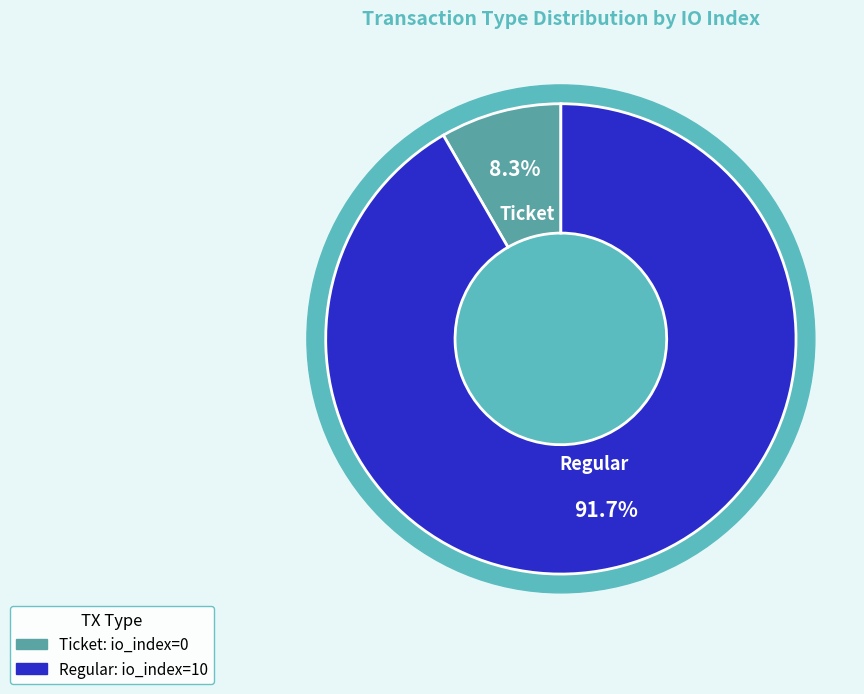

To the nearest percent, what is the average slice percentage?

50%